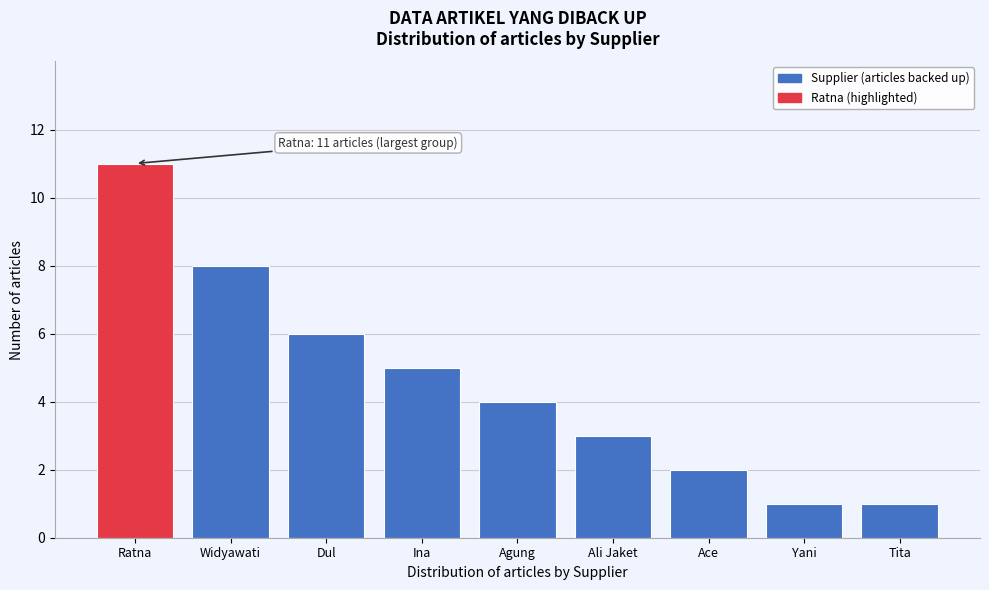

Reading left to right, extract all data points from this chart.

Ratna=11	Widyawati=8	Dul=6	Ina=5	Agung=4	Ali Jaket=3	Ace=2	Yani=1	Tita=1